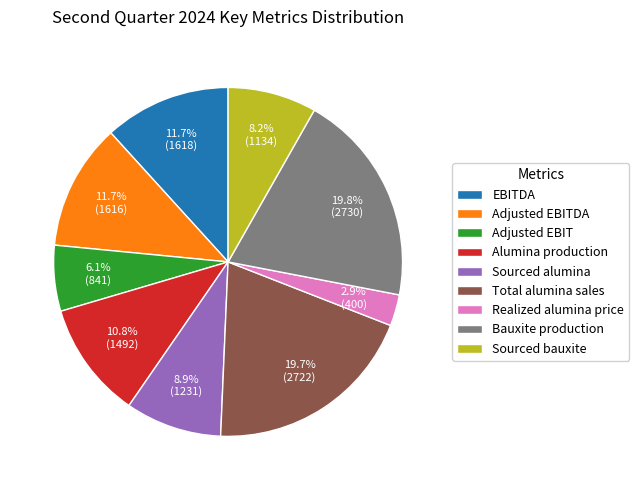

What percentage is the Sourced alumina slice, to the nearest percent?

9%